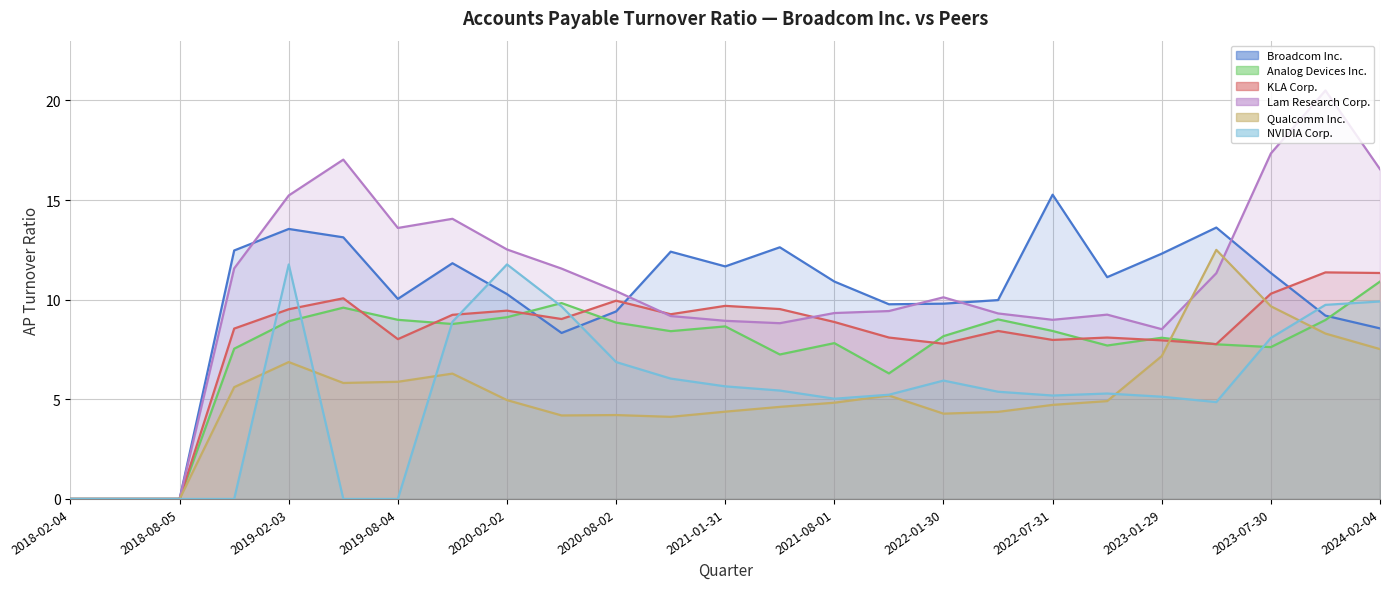

What is the difference between the highest and lowest values at 2022-07-31?

10.6